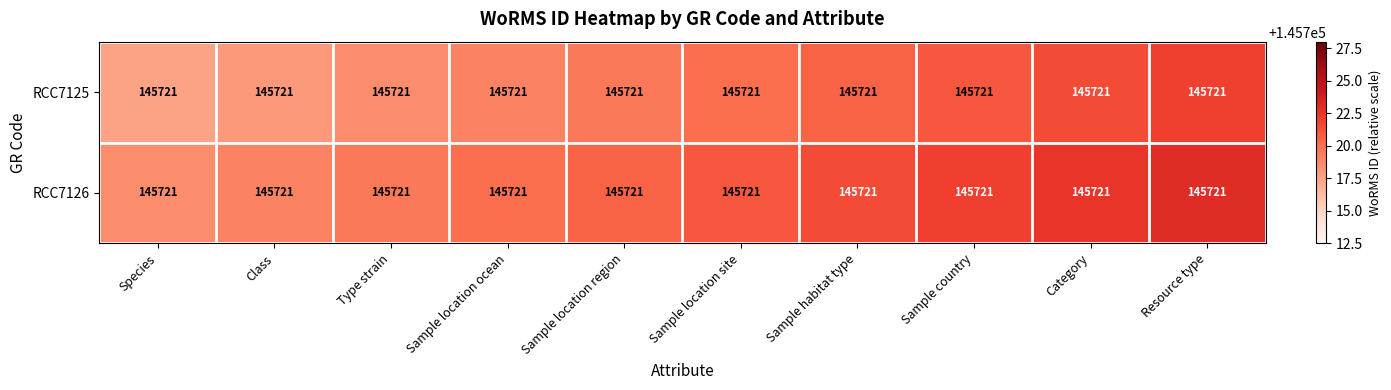

What is the difference between the second highest and minimum values in the RCC7126 series?

4.0